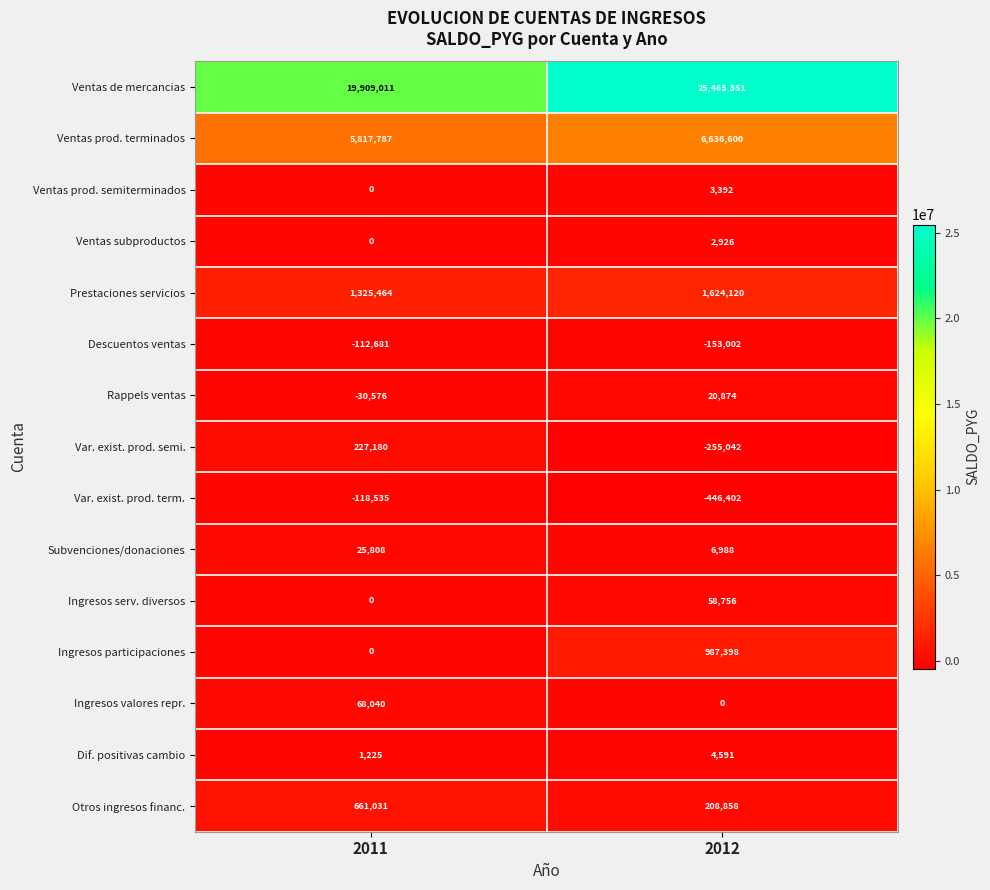

True or false: Dif. positivas cambio has a value of 1074 at 2012.

False